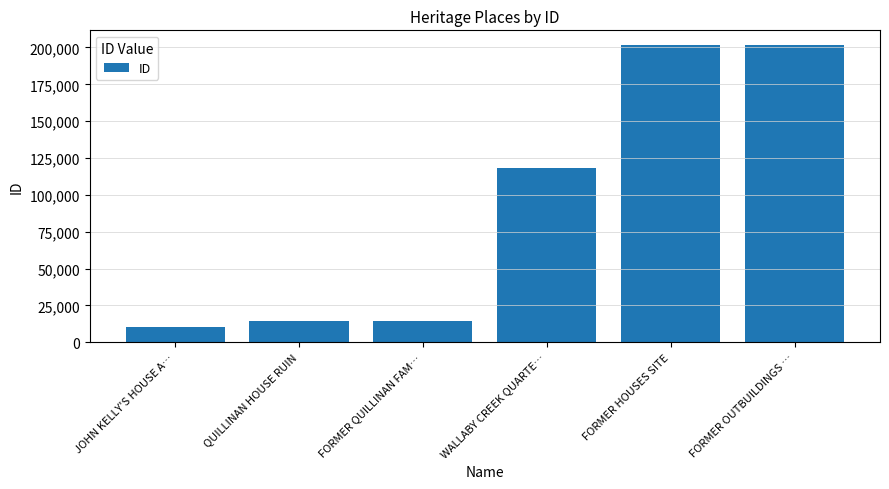

The value at FORMER QUILLINAN FAM… is 14405. True or false?

True